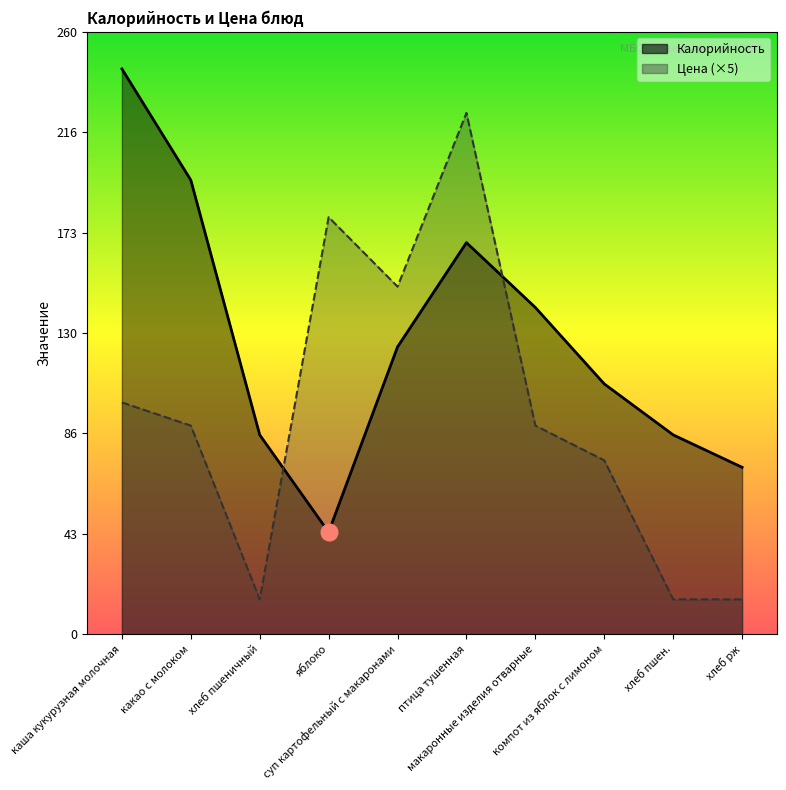

Which has a higher value, макаронные изделия отварные or хлеб пшеничный?

макаронные изделия отварные